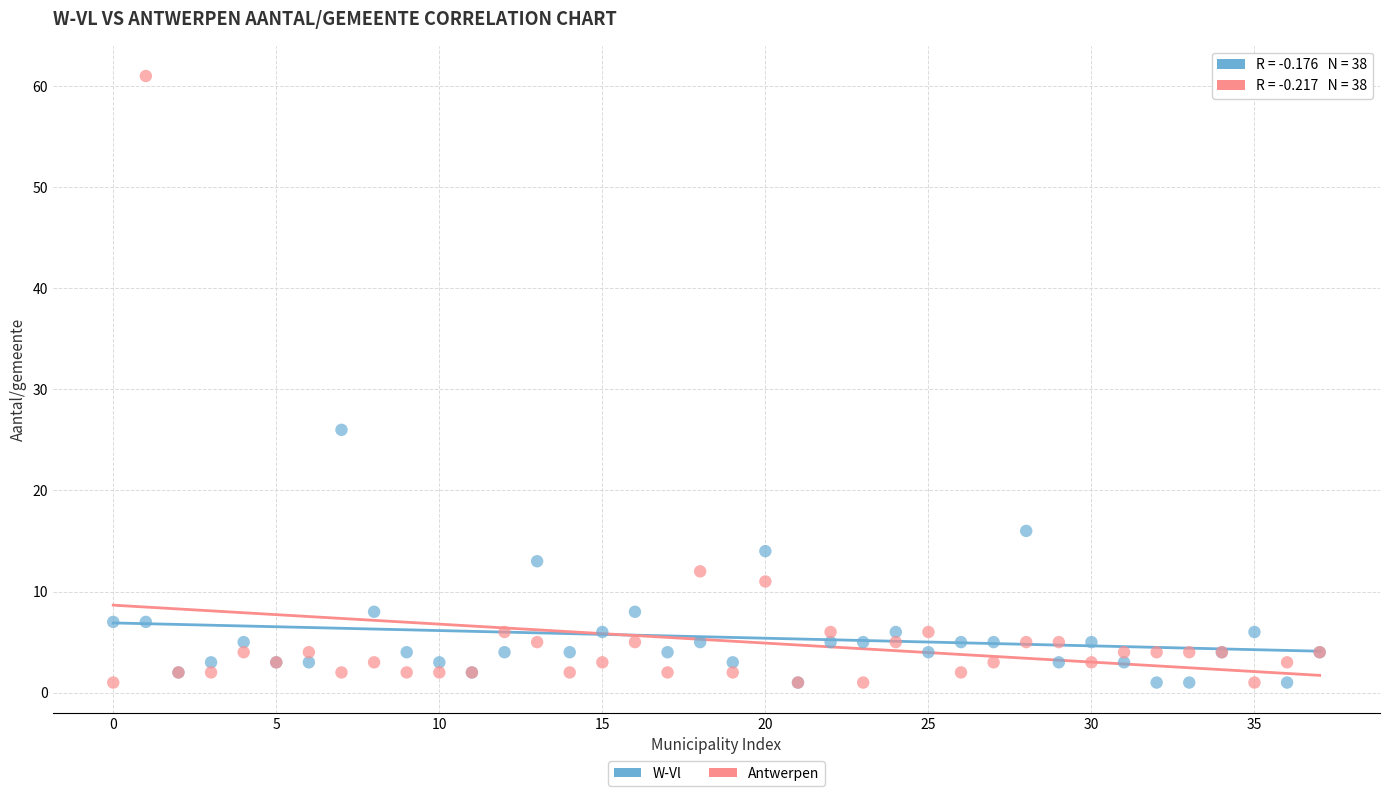

In the Antwerpen series, what Y value is closest to 31?

12